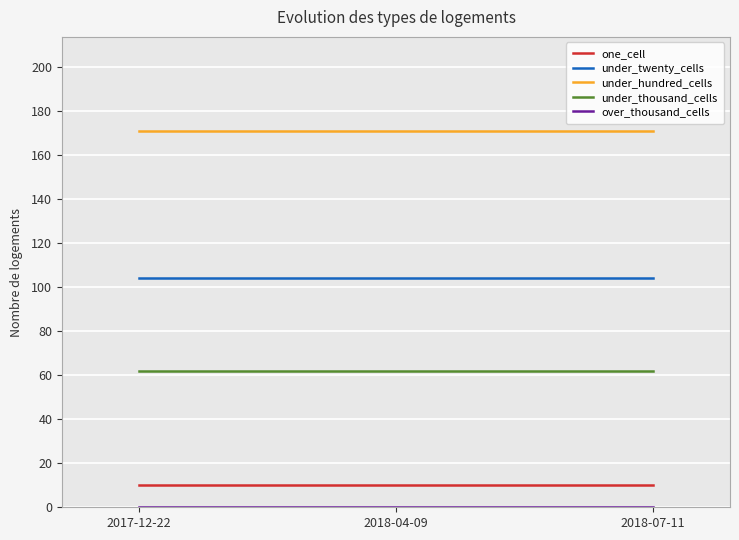

Which series has the largest total across all categories?

under_hundred_cells